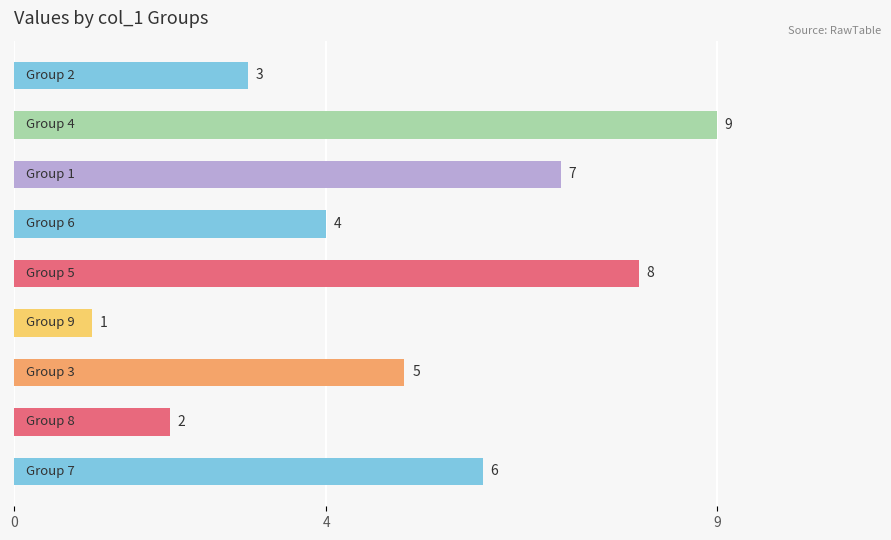

Reading bottom to top, what are all the values shown in this chart?

6	2	5	1	8	4	7	9	3